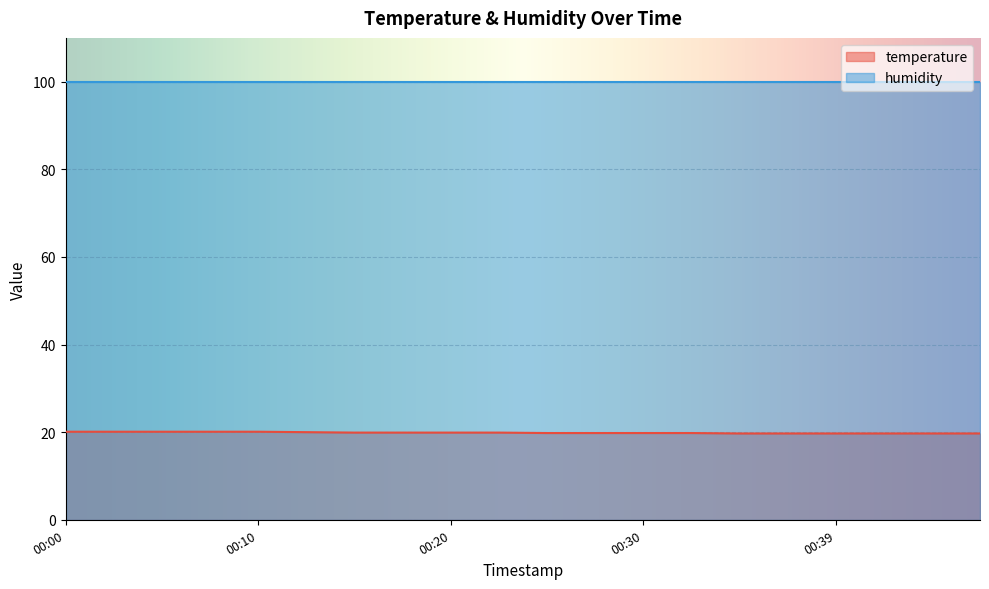

Is it true that the value at 00:00 is 29.3?

False